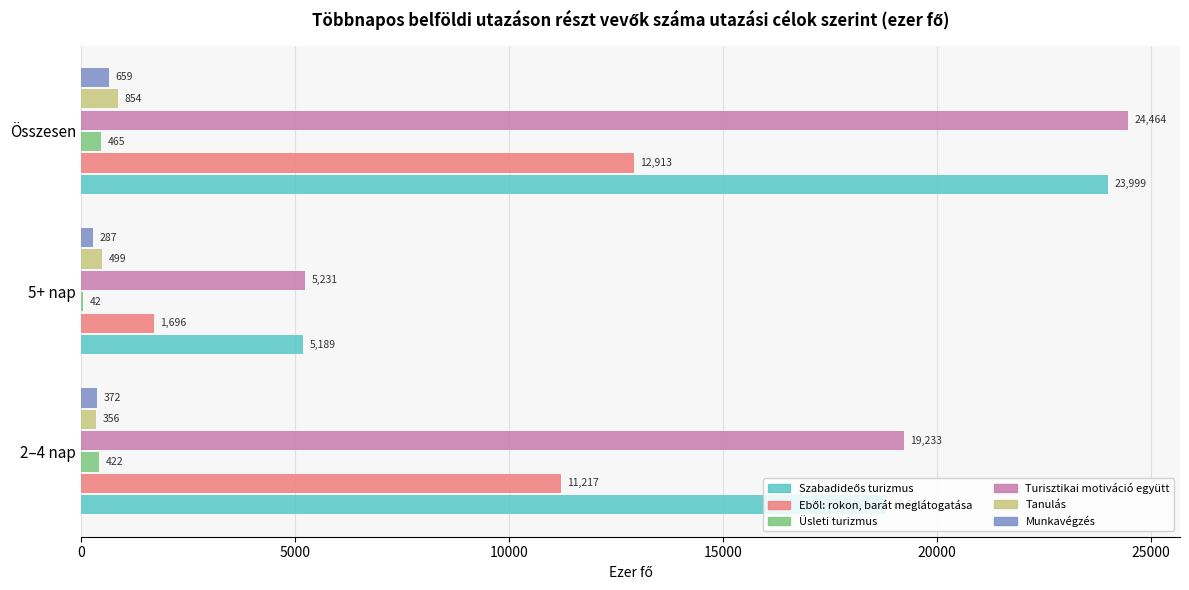

Which series has the widest spread of values?

Turisztikai motiváció együtt